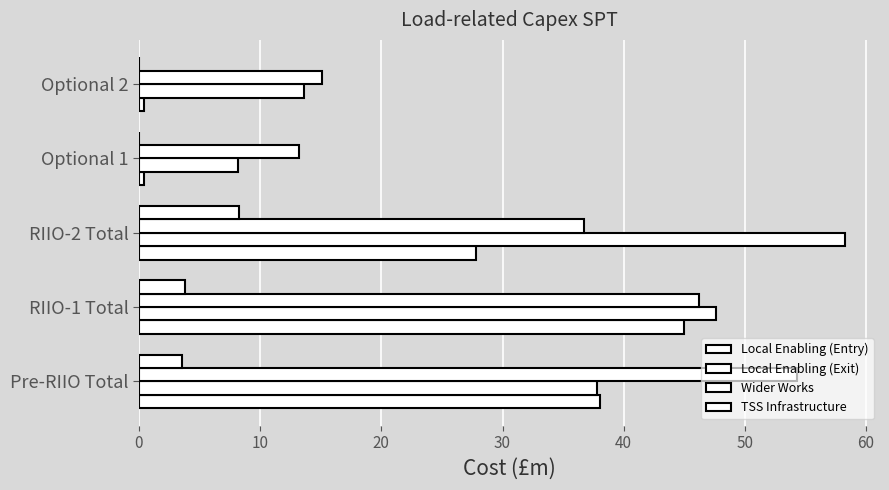

What is the difference between the maximum and minimum values in the Local Enabling (Entry) series?

44.6